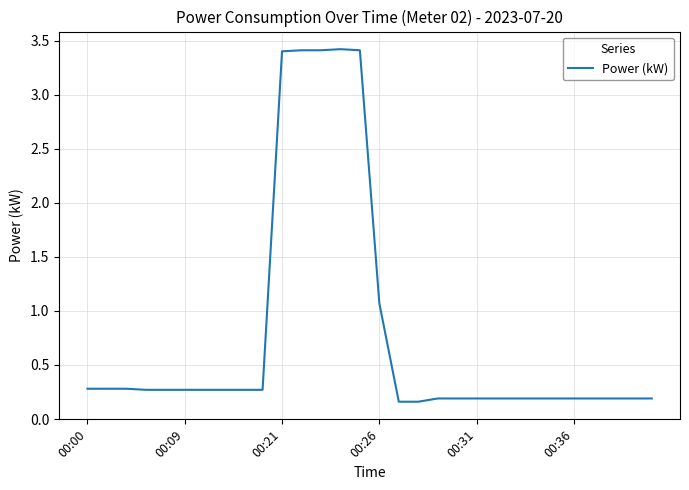

What is the difference between the maximum and minimum values?

3.3